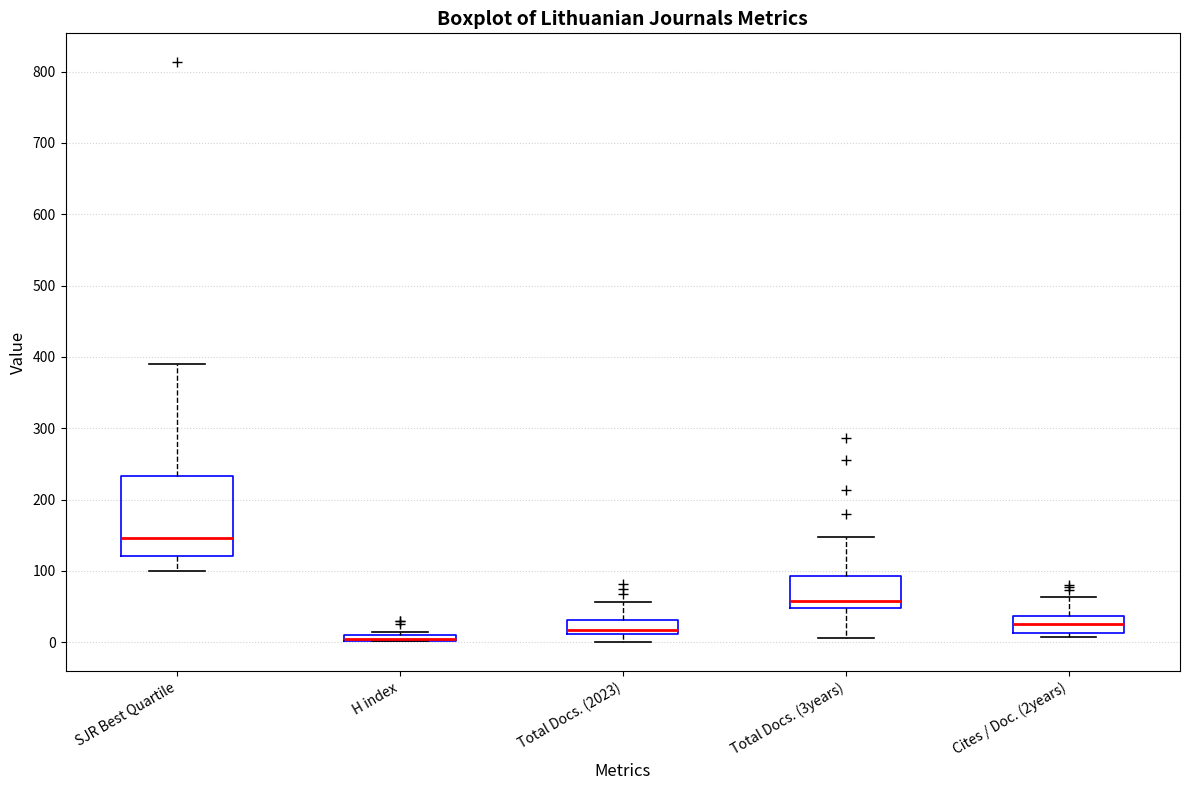

Where is the lower edge of the box for H index on the y-axis? The values are not printed on the chart, so give them approximately, as read against the axis.

0